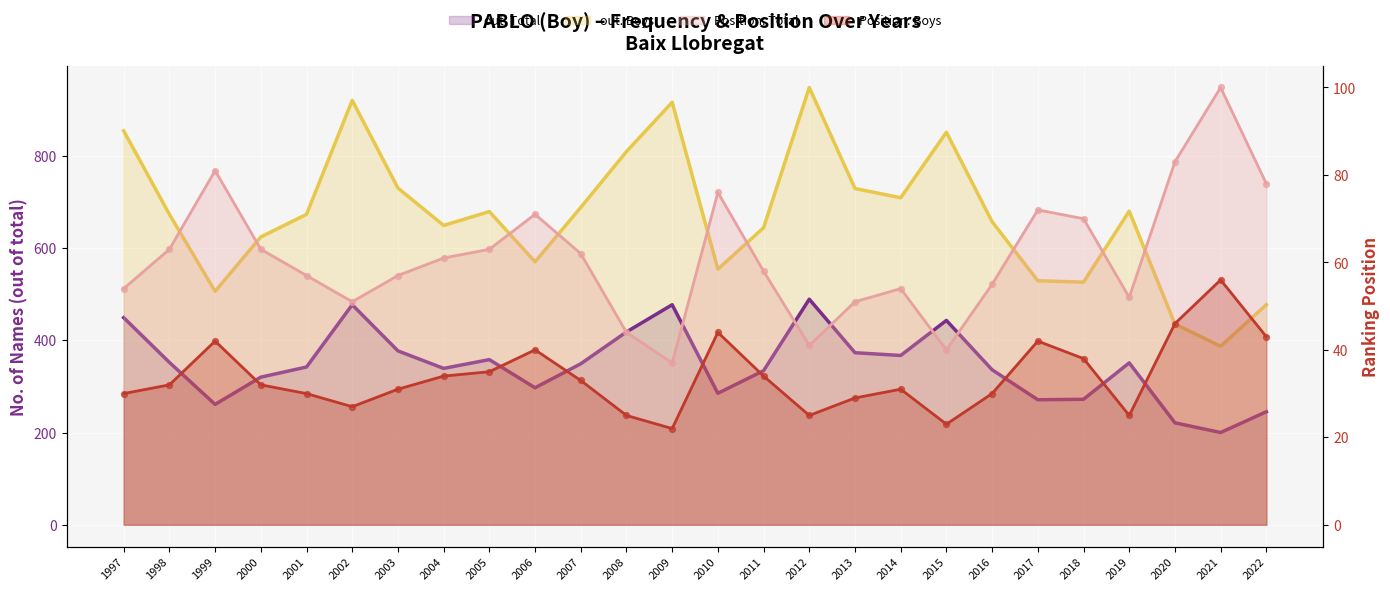

What is the total value across all series at 2003?

1195